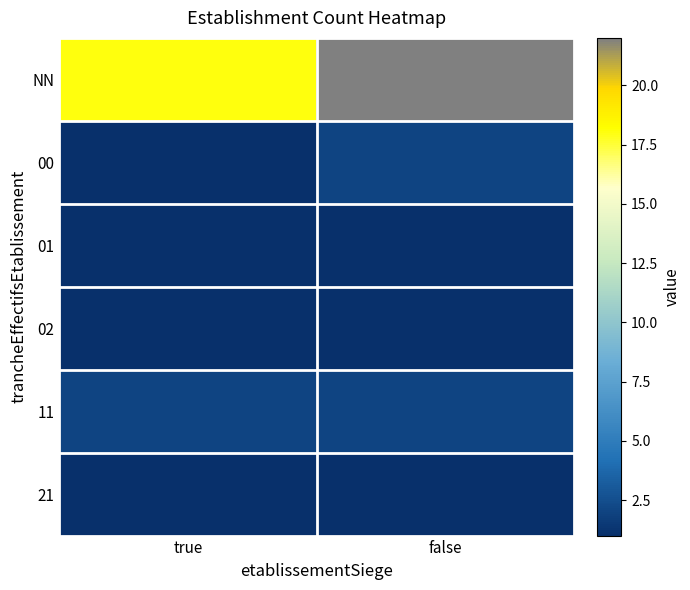

Reading left to right, what are all the values shown in this chart?

NN: true=18	false=22
00: true=1	false=2
01: true=1	false=1
02: true=1	false=1
11: true=2	false=2
21: true=1	false=1